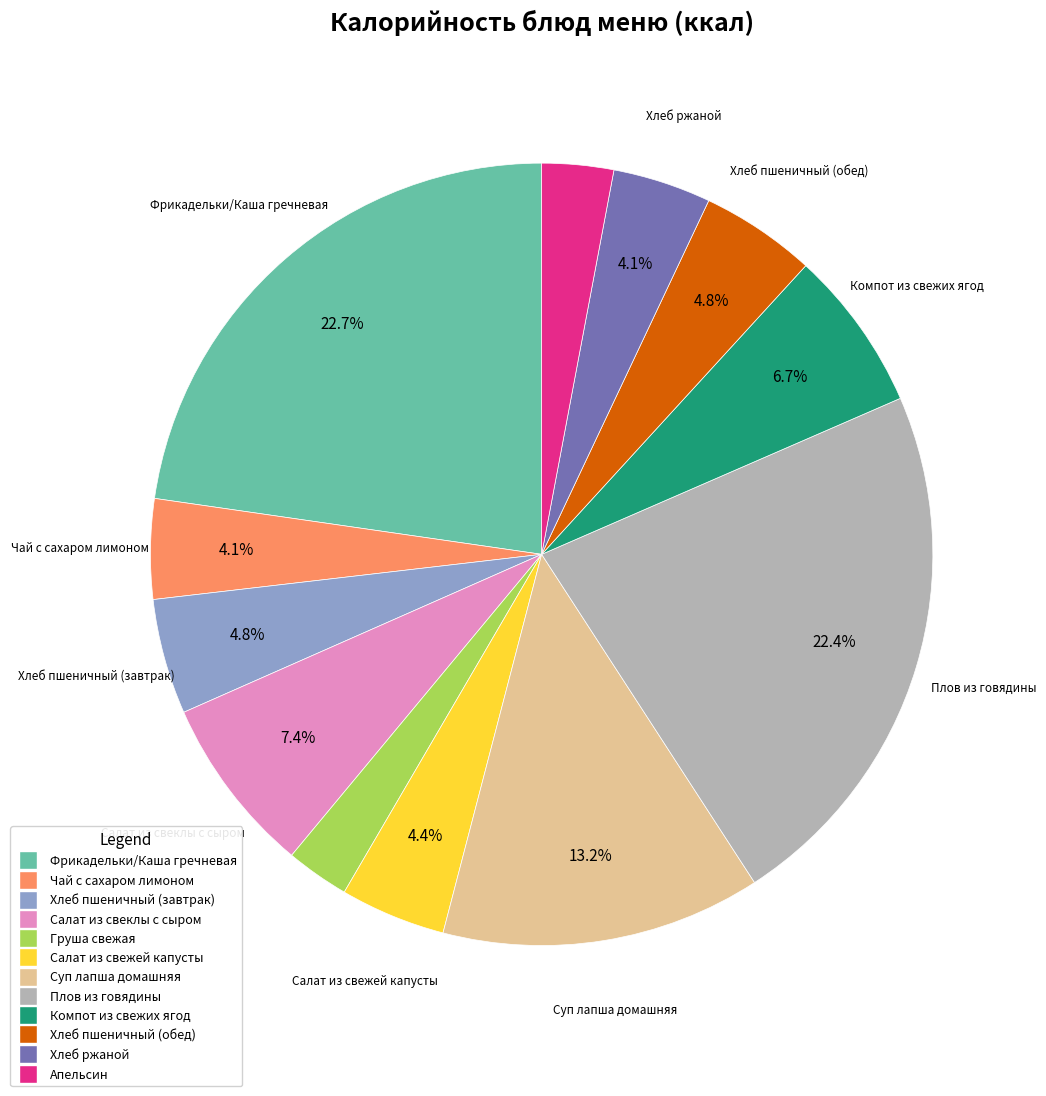

To the nearest percent, what is the average slice percentage?

8%